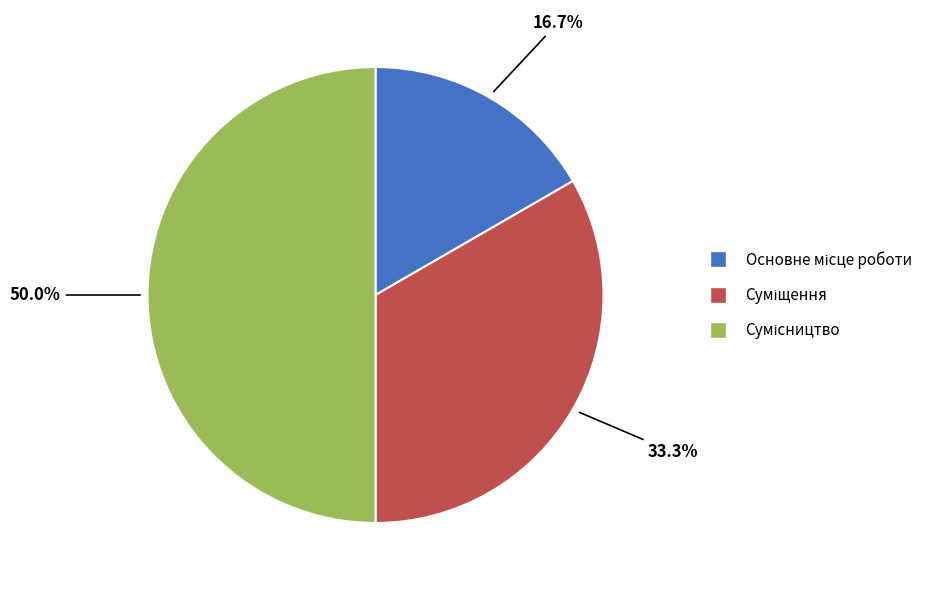

Which category has the biggest portion of the pie?

Сумісництво